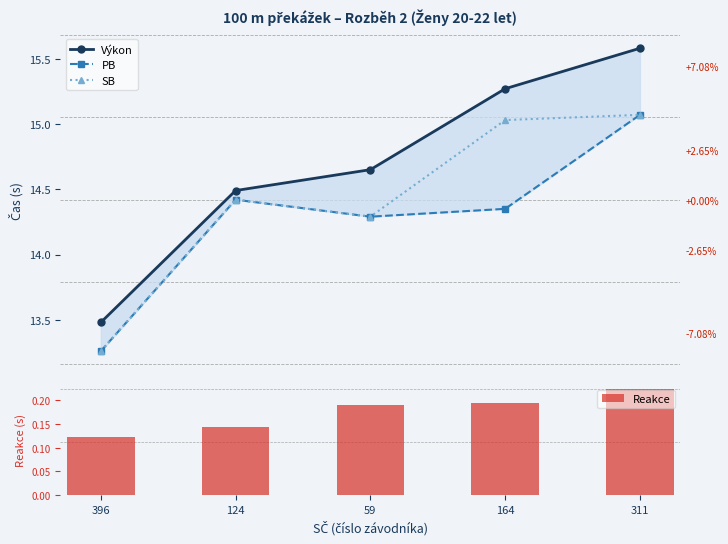

At which label does Reakce reach its minimum?

396